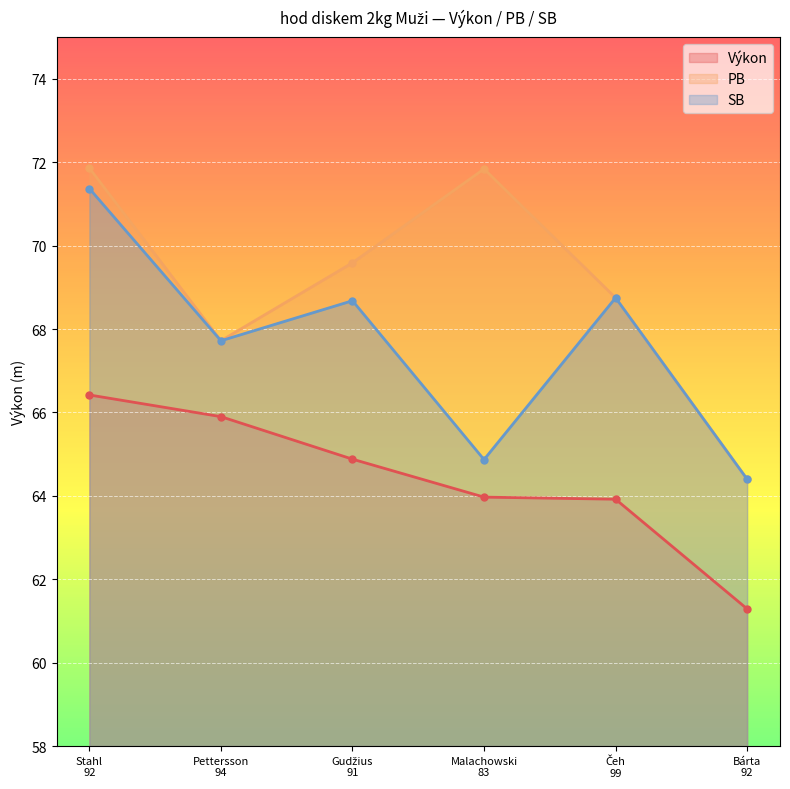

Which series has the largest total across all categories?

PB